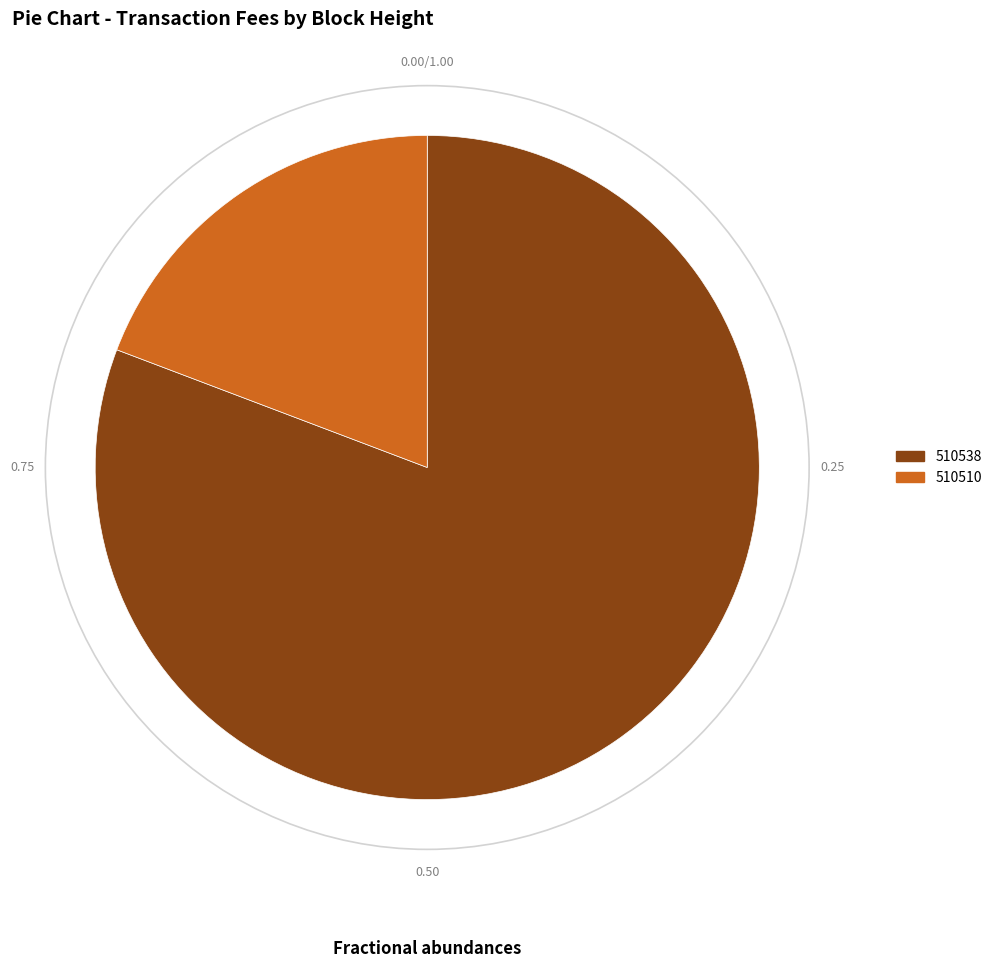

Which category accounts for the majority?

510538